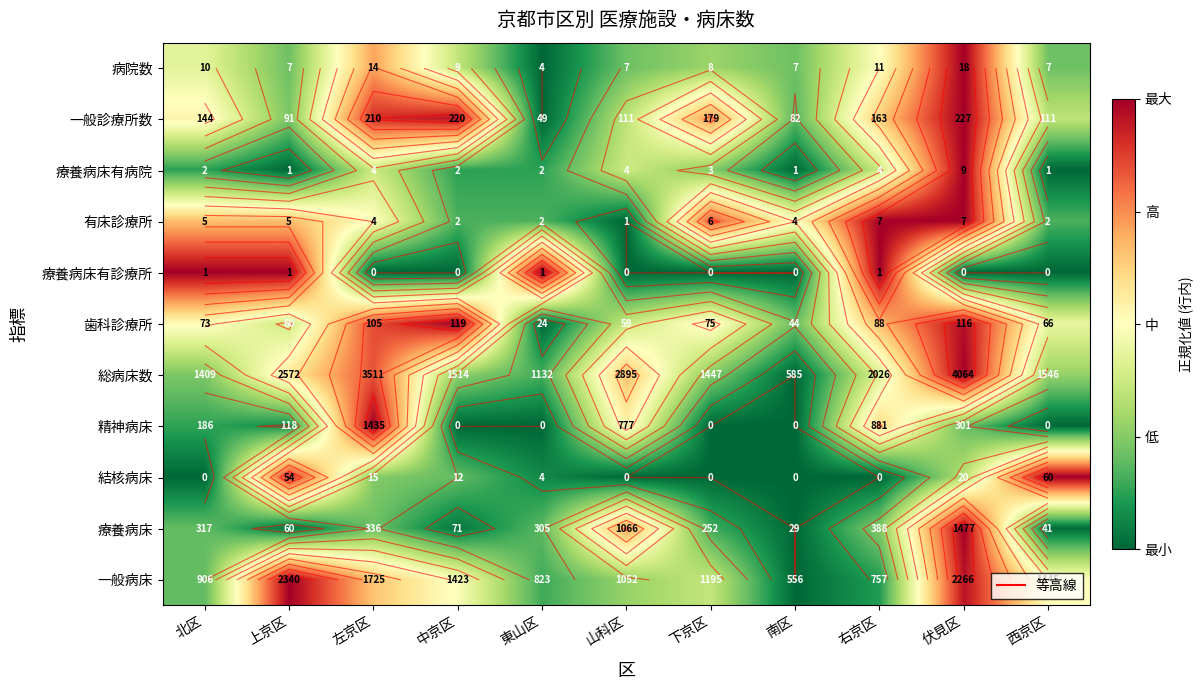

Which series changed the most between 上京区 and 下京区?

療養病床有診療所